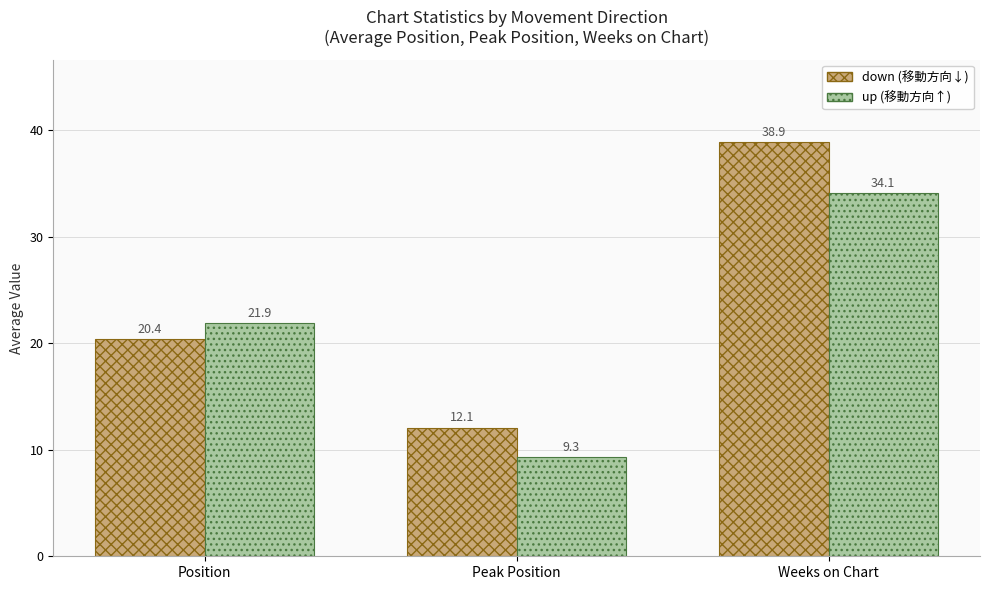

Reading left to right, what are all the values shown in this chart?

down: 20.4	12.1	38.9
up: 21.9	9.3	34.1